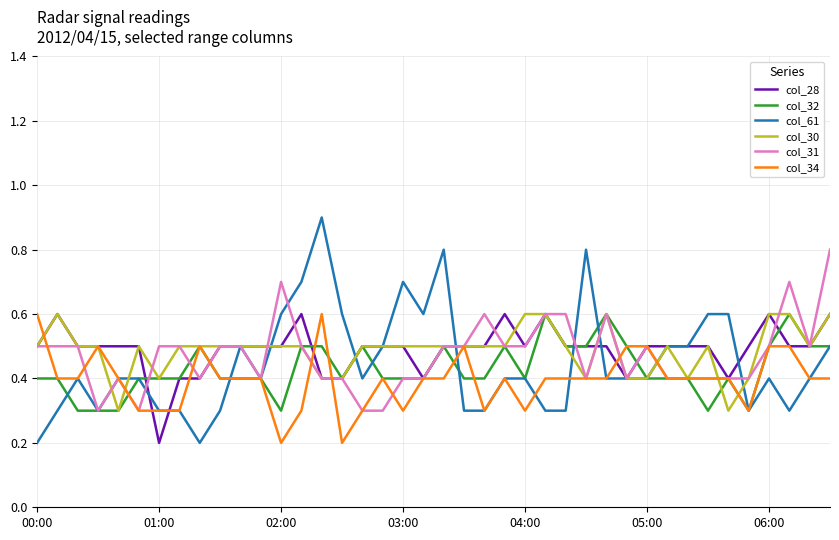

Is this an area chart (filled region under the line)?

No